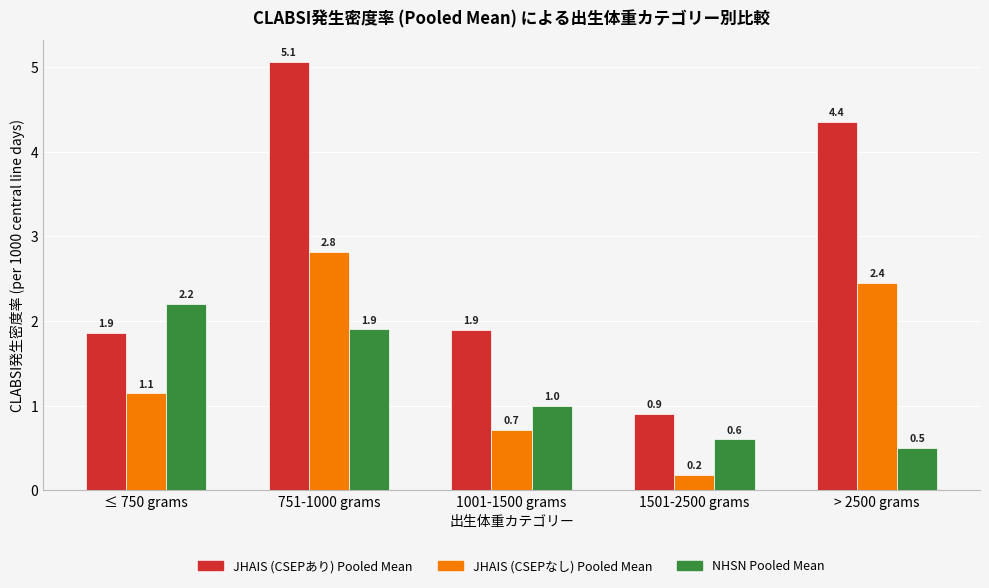

What is the spread (max minus min) of values at 751-1000 grams?

3.2